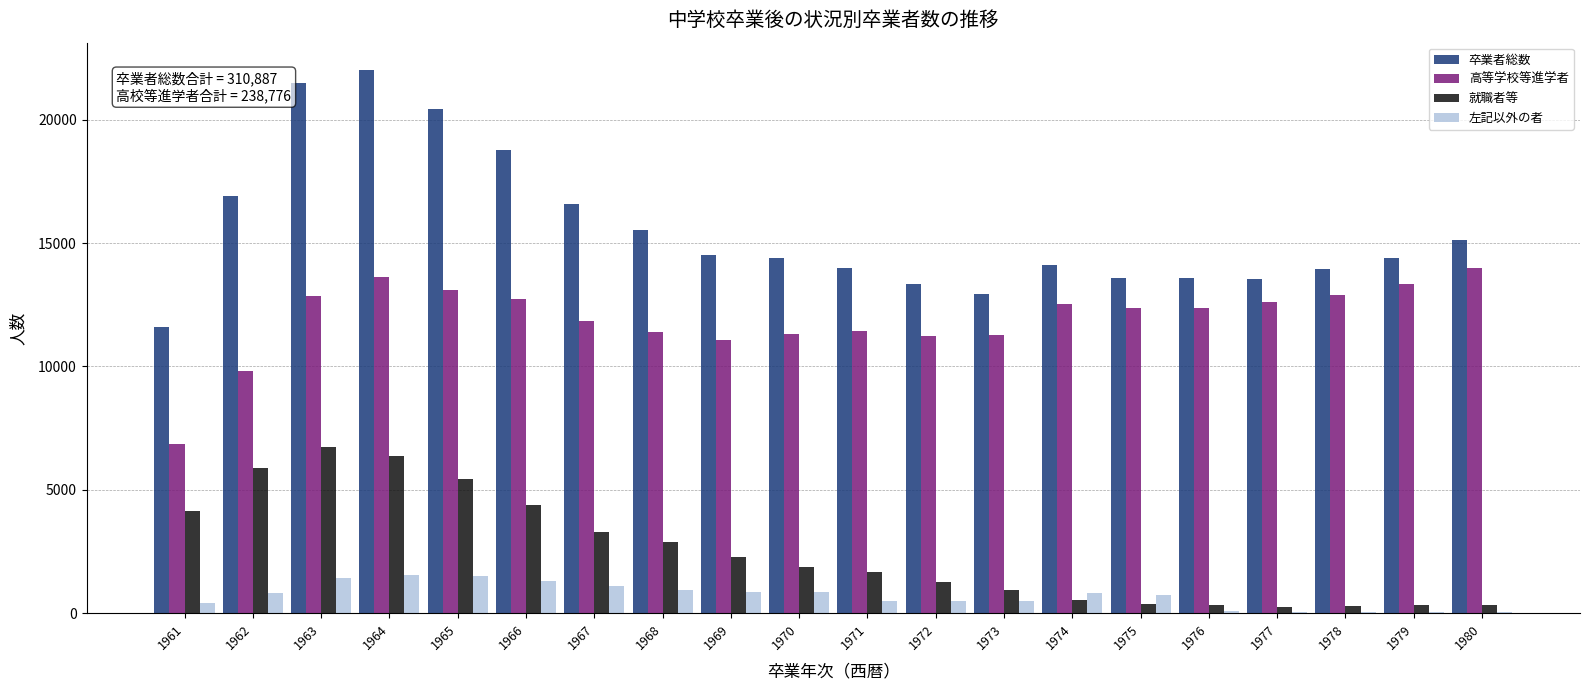

What is the highest value of the 高等学校等進学者 series?

14009